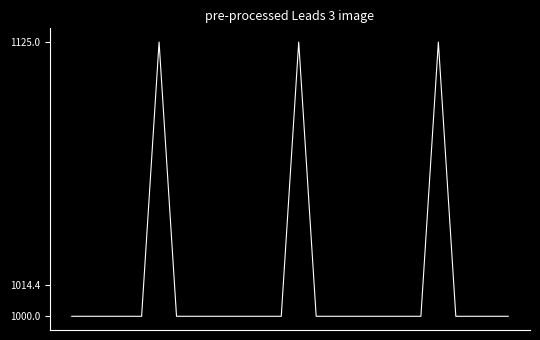

What is the average value?

1014